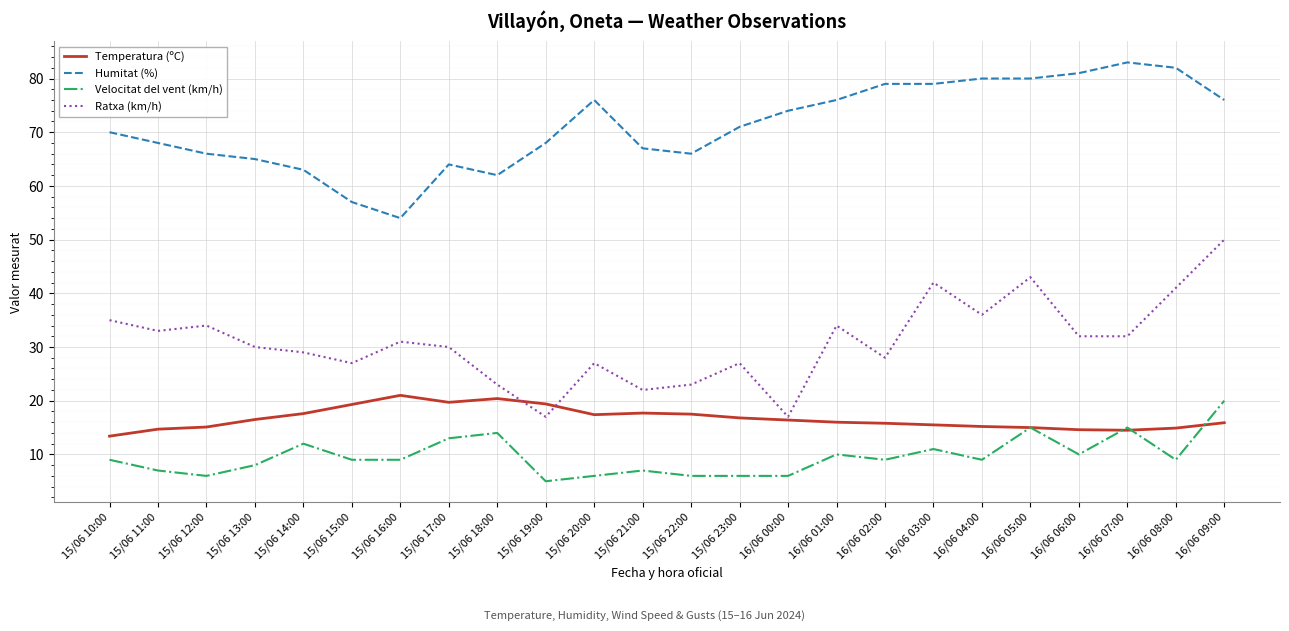

Which series changed the most between 15/06 15:00 and 15/06 17:00?

Humitat (%)